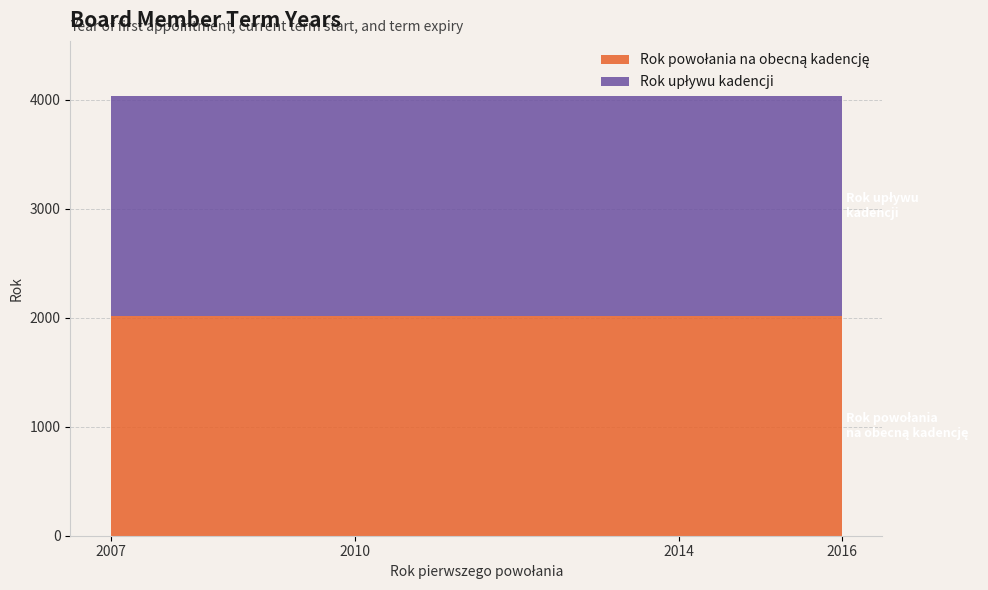

Reading left to right, what are all the values shown in this chart?

Rok powołania na obecną kadencję: 2016	2016	2016	2016	2016	2016	2016
Rok upływu kadencji: 2019	2019	2019	2019	2019	2019	2019